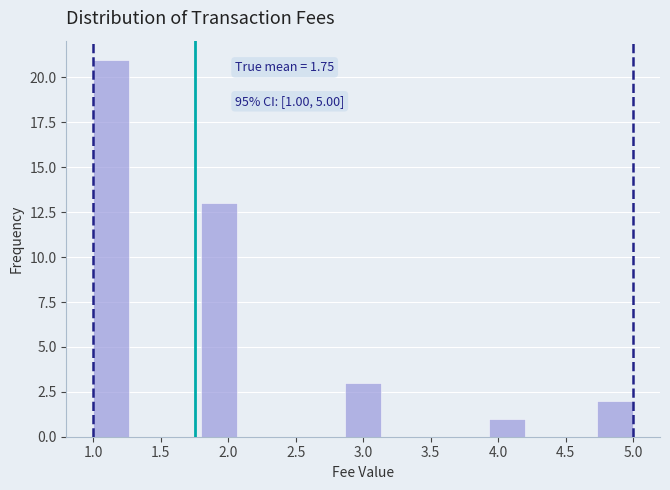

Over which range of the x-axis is the bar tallest?

1.00 to 1.25